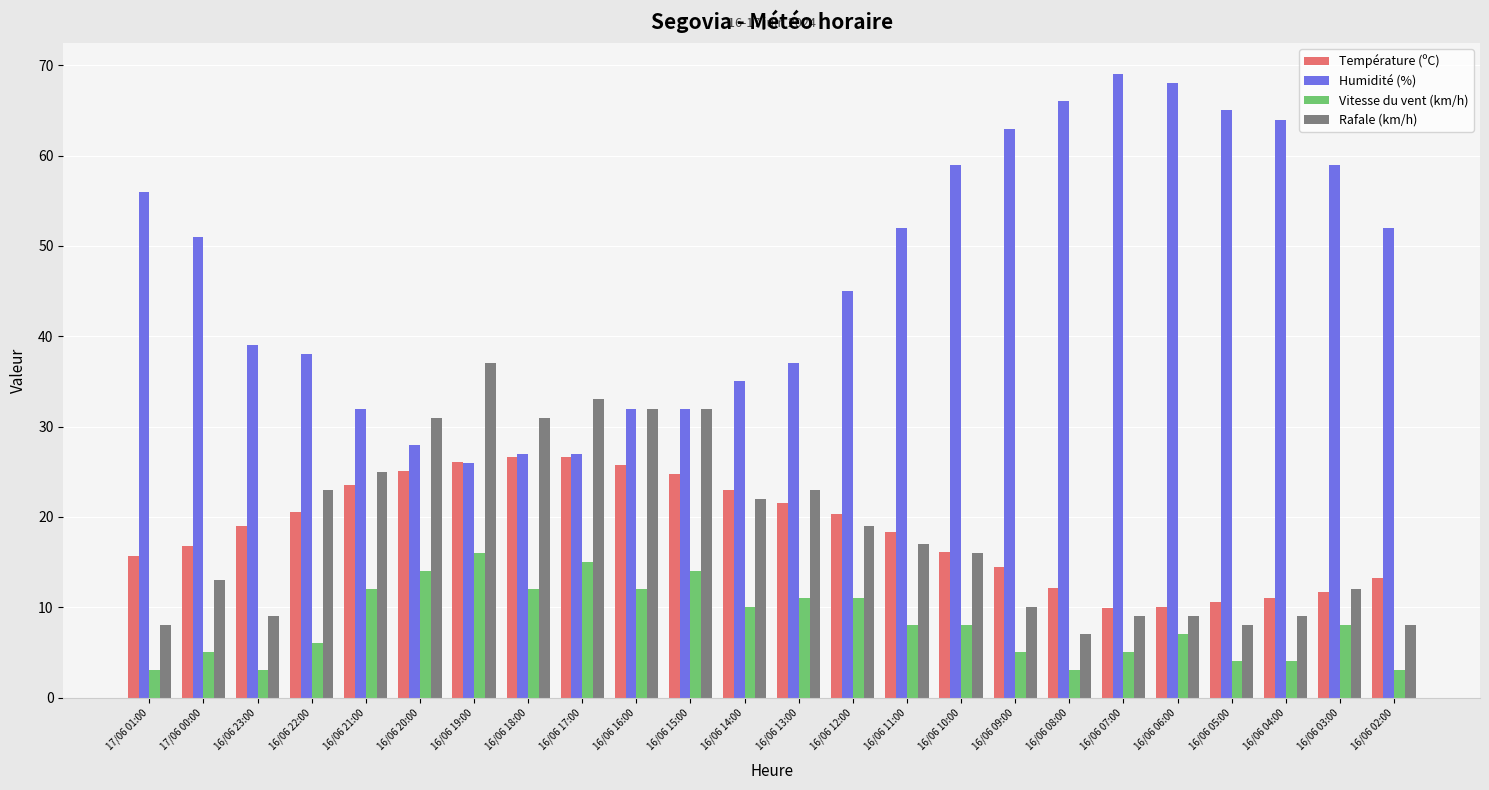

Between 16/06 06:00 and 16/06 02:00, which series saw the biggest shift?

Humidité (%)